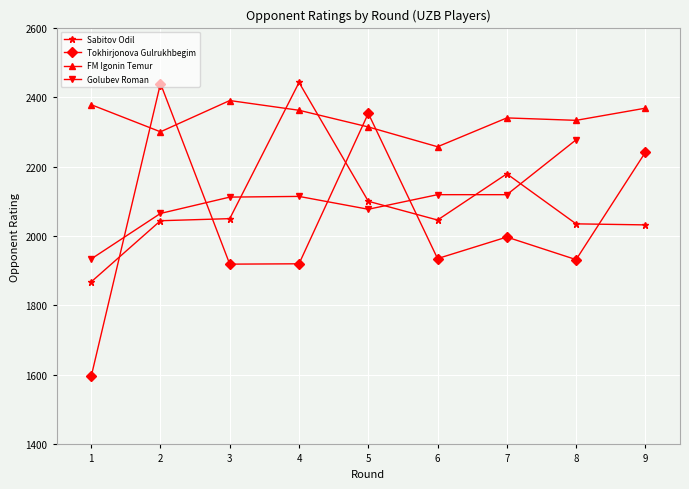

Where is FM Igonin Temur nearest to the value 2323?

5